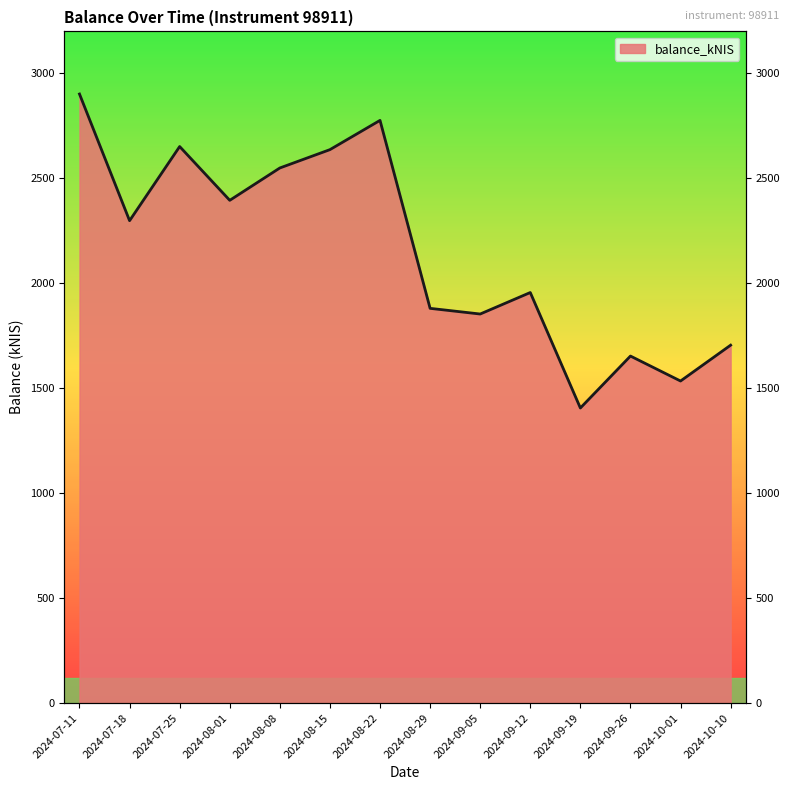

True or false: the data has more than 0 interior local peaks.

True